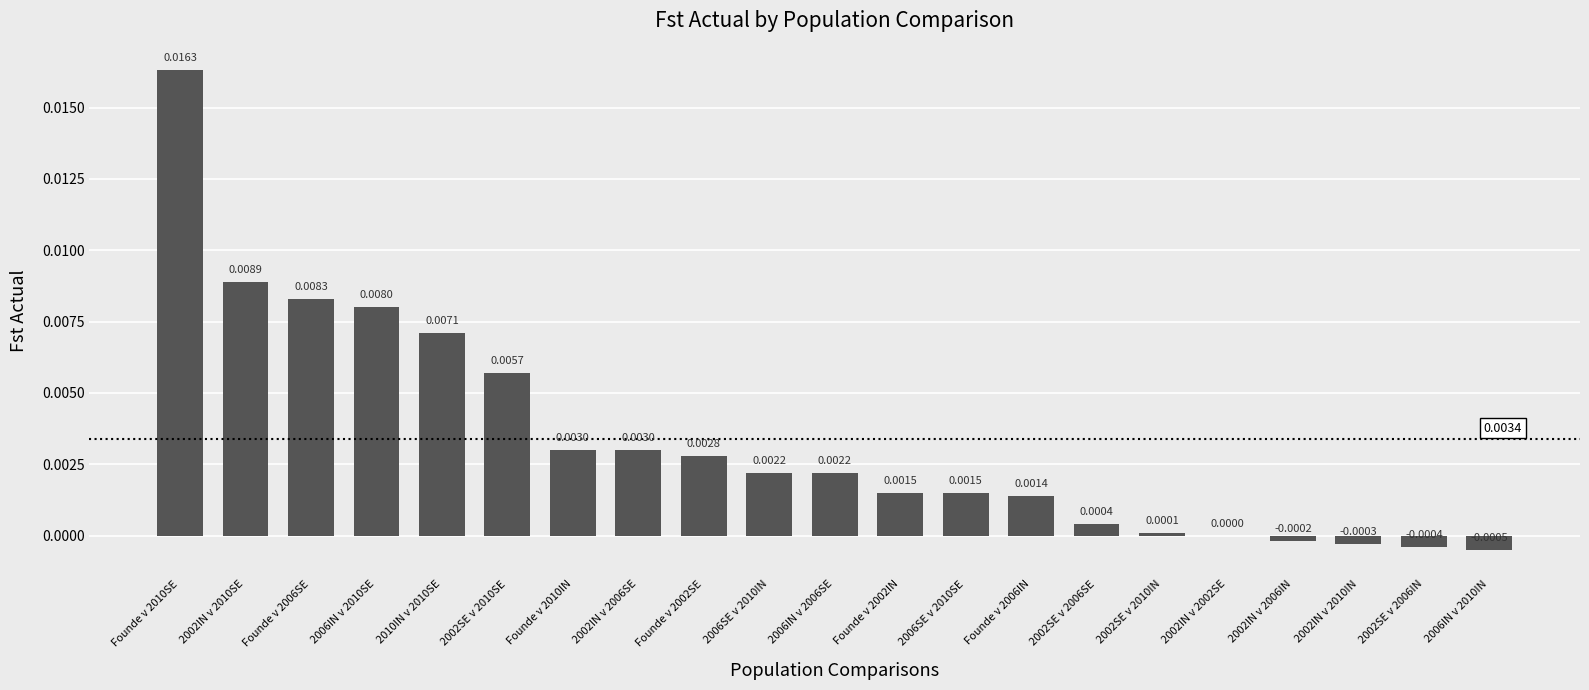

Between 2002SE v 2010IN and 2002SE v 2010SE, which is larger?

2002SE v 2010SE